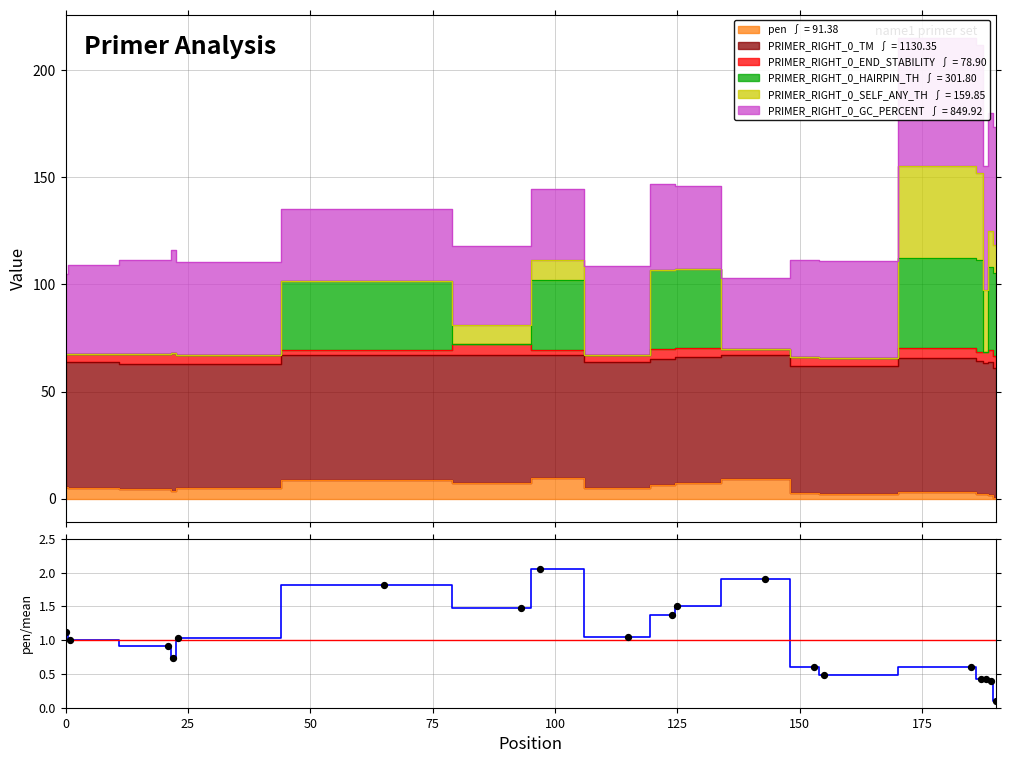

At how many categories does at least one series exceed 0?

19